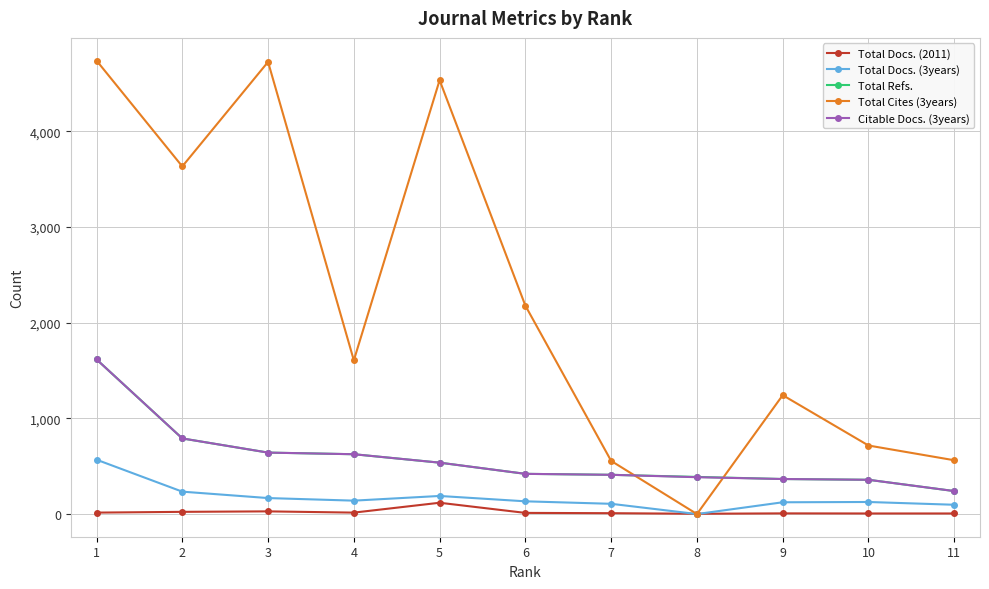

What is the sum of all Total Docs. (2011) values?

242